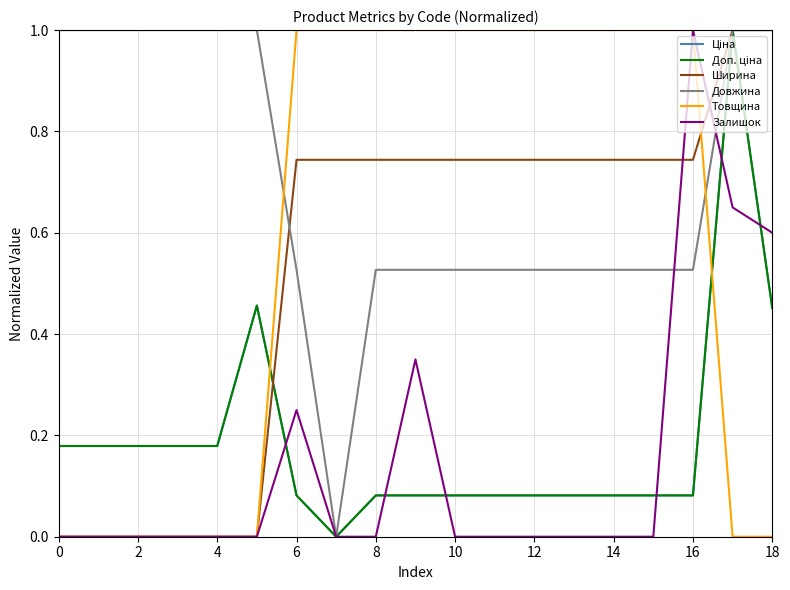

At which category does the chart reach its minimum across all series?

14